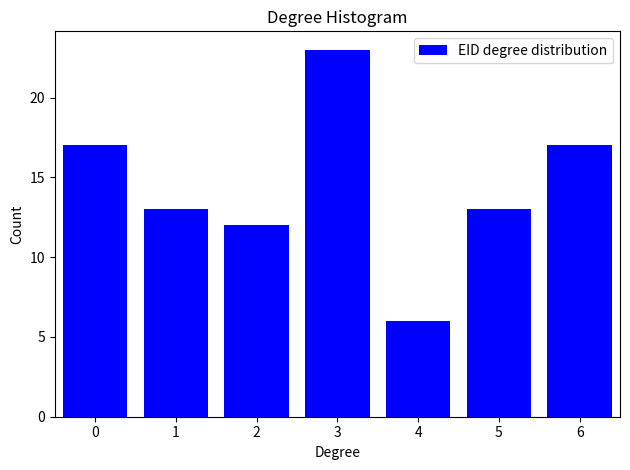

Reading right to left, list all the values displayed in this chart.

17	13	6	23	12	13	17